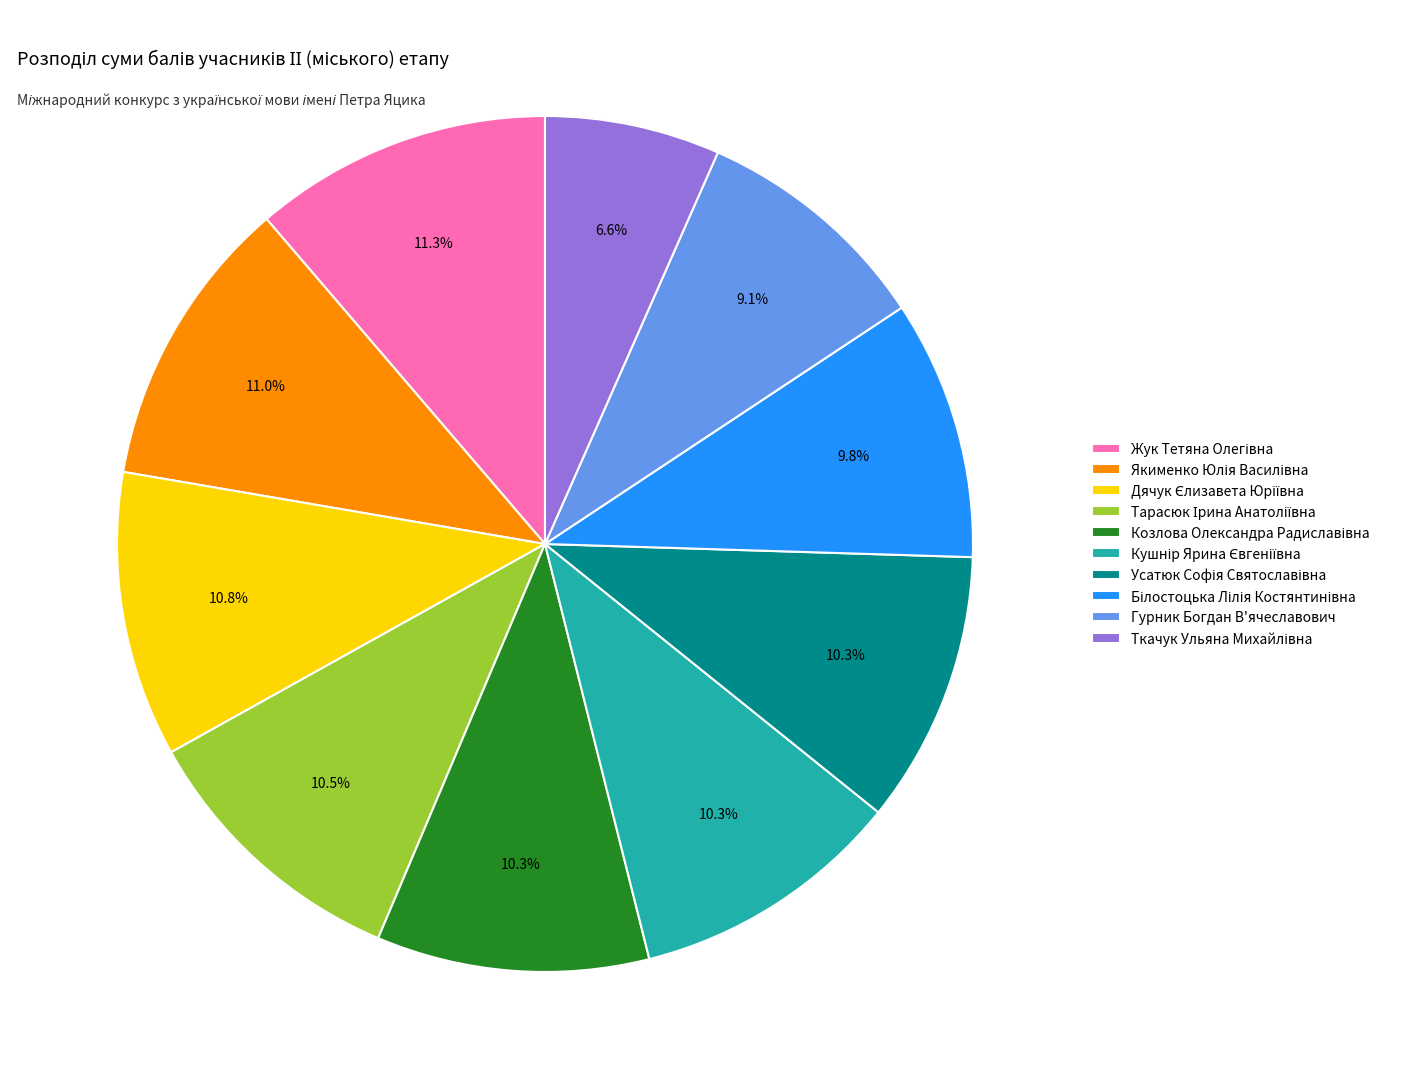

Is there a majority slice in this chart?

No